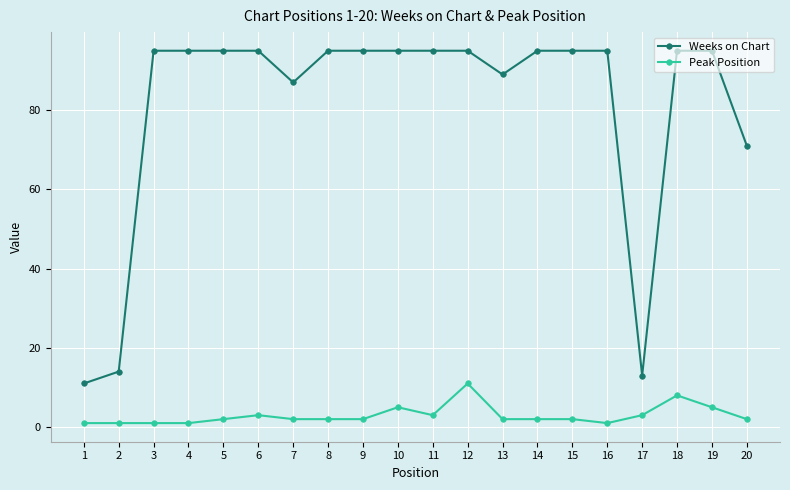

True or false: Weeks on Chart and Peak Position cross at least once.

False